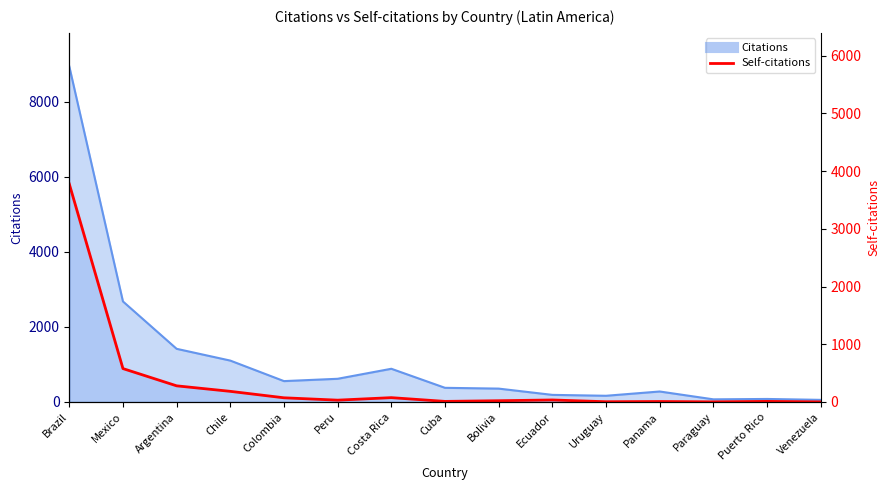

Count the number of values greater than 48.

7